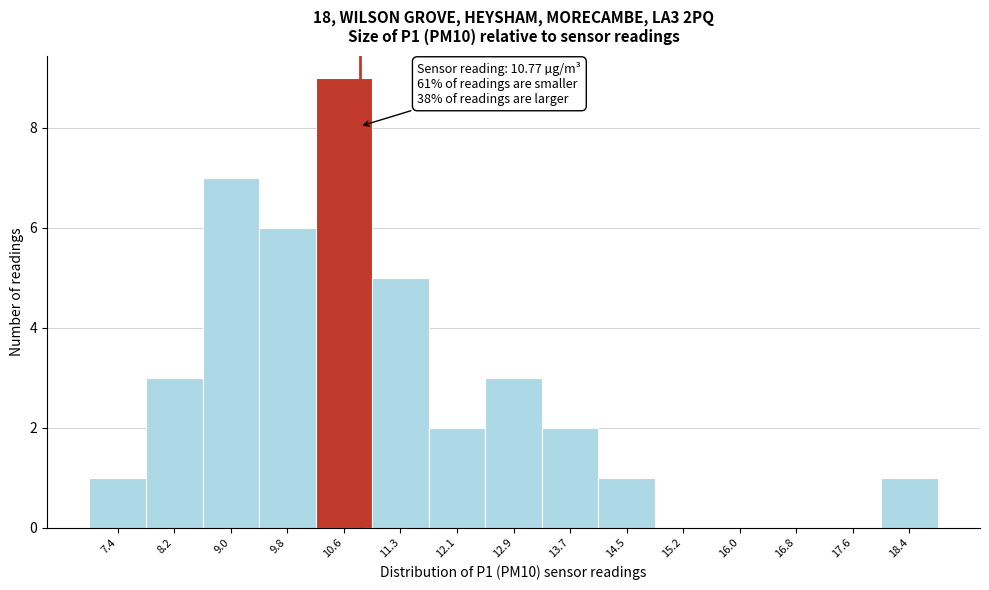

Which range on the x-axis has the tallest bar?

10.2 to 10.9